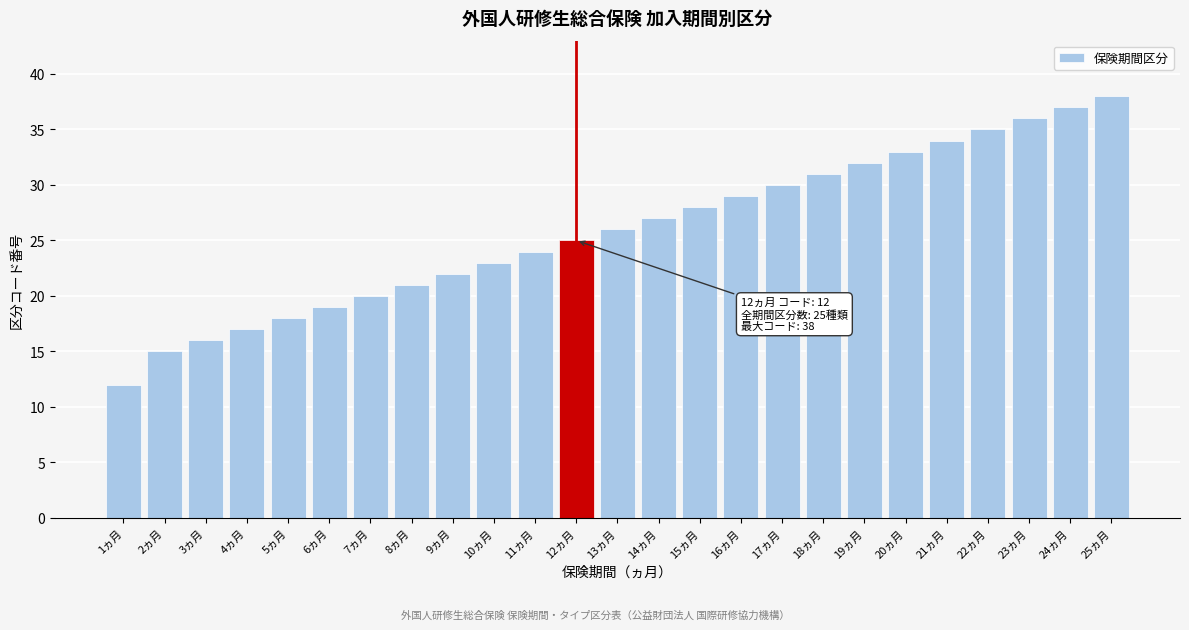

Reading right to left, what are all the values shown in this chart?

25ヵ月=38	24ヵ月=37	23ヵ月=36	22ヵ月=35	21ヵ月=34	20ヵ月=33	19ヵ月=32	18ヵ月=31	17ヵ月=30	16ヵ月=29	15ヵ月=28	14ヵ月=27	13ヵ月=26	12ヵ月=25	11ヵ月=24	10ヵ月=23	9ヵ月=22	8ヵ月=21	7ヵ月=20	6ヵ月=19	5ヵ月=18	4ヵ月=17	3ヵ月=16	2ヵ月=15	1ヵ月=12